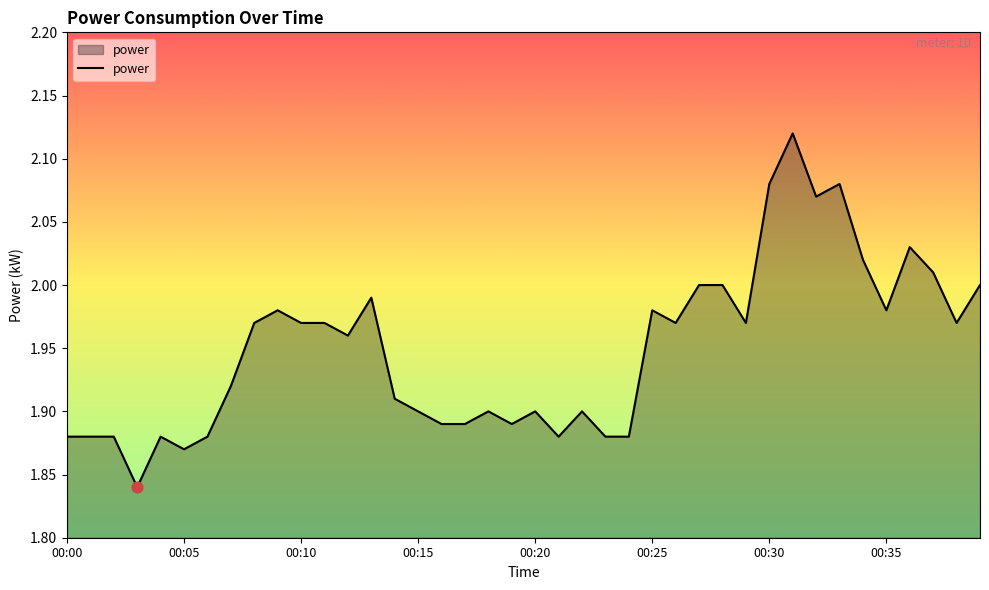

What is the difference between the maximum and minimum values?

0.3